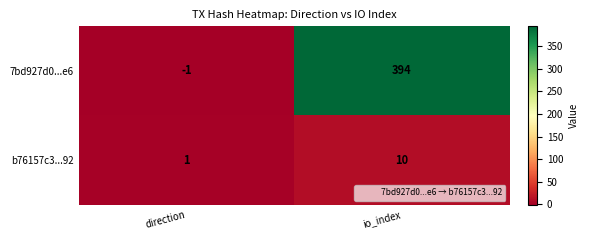

What is the sum of all 7bd927d0...e6 values?

393